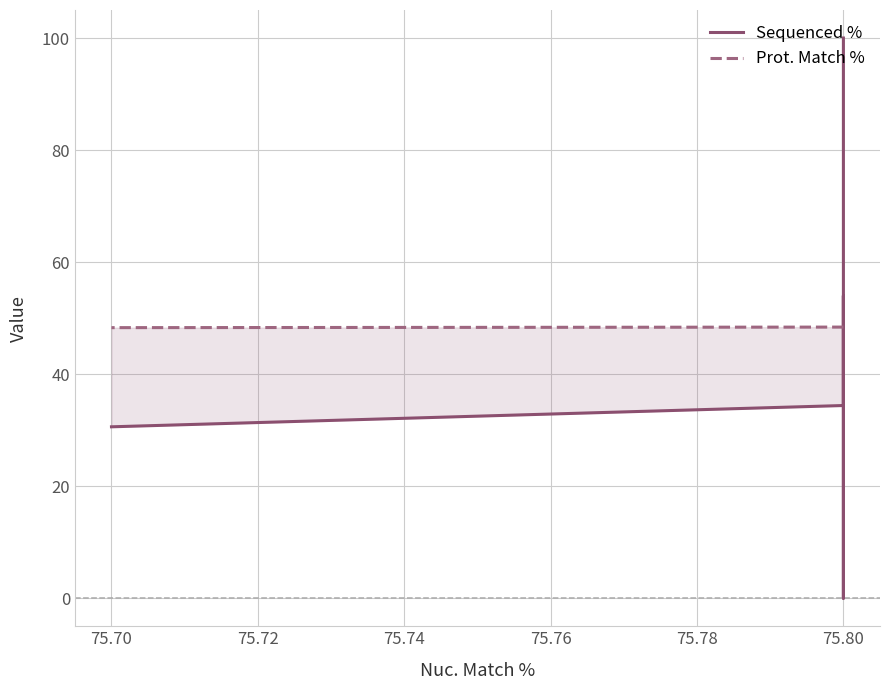

Is it true that Prot. Match % equals 48.4 at 75.80?

True